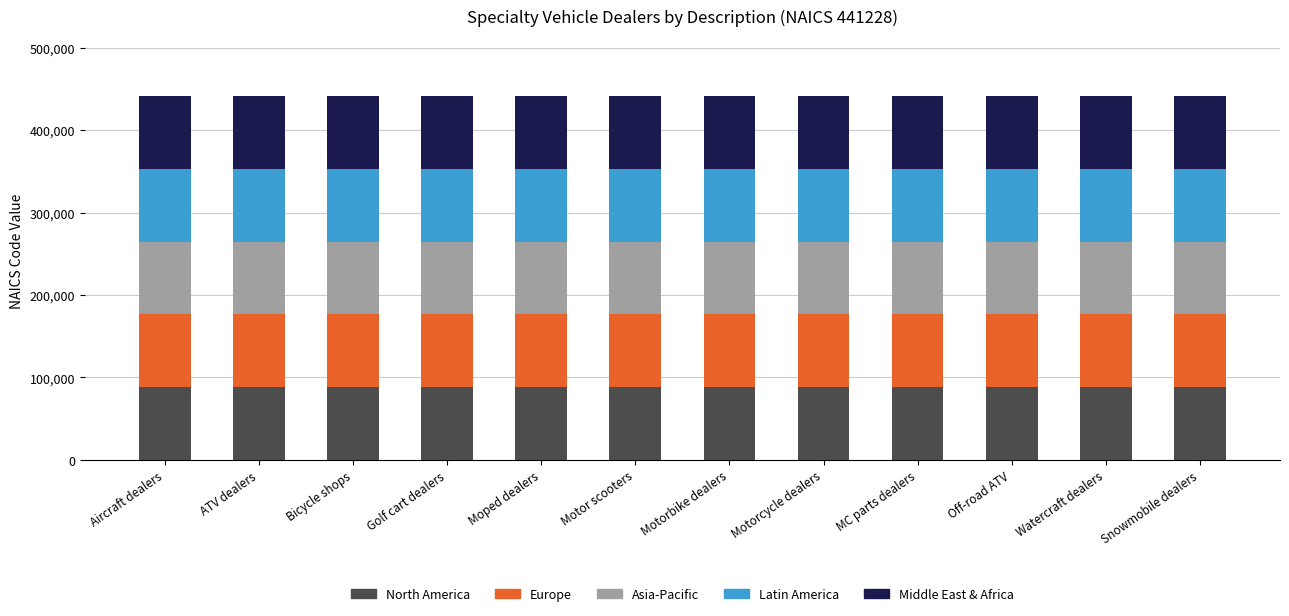

What is the total value across all series at Motorbike dealers?

441228